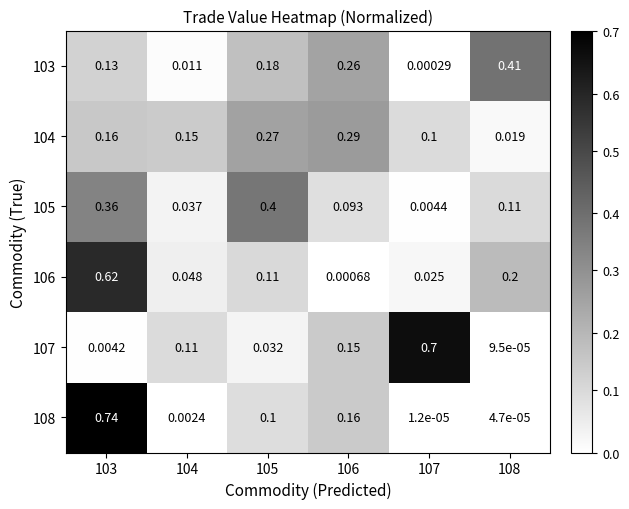

Rank the series by their maximum value, from highest to lowest.

108, 107, 106, 103, 105, 104